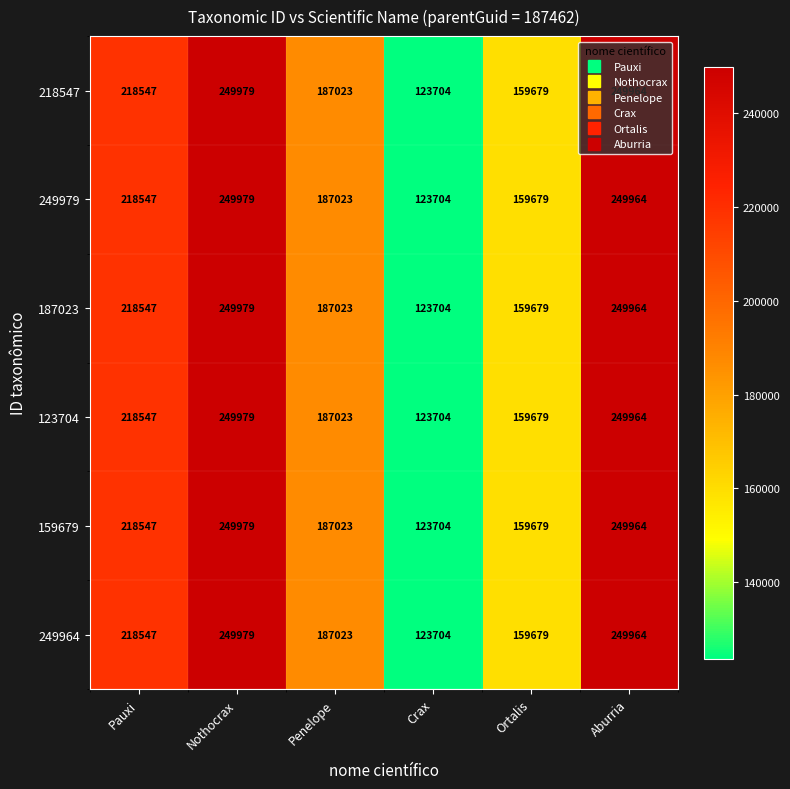

What is the lowest value of the 249964 series?

123704